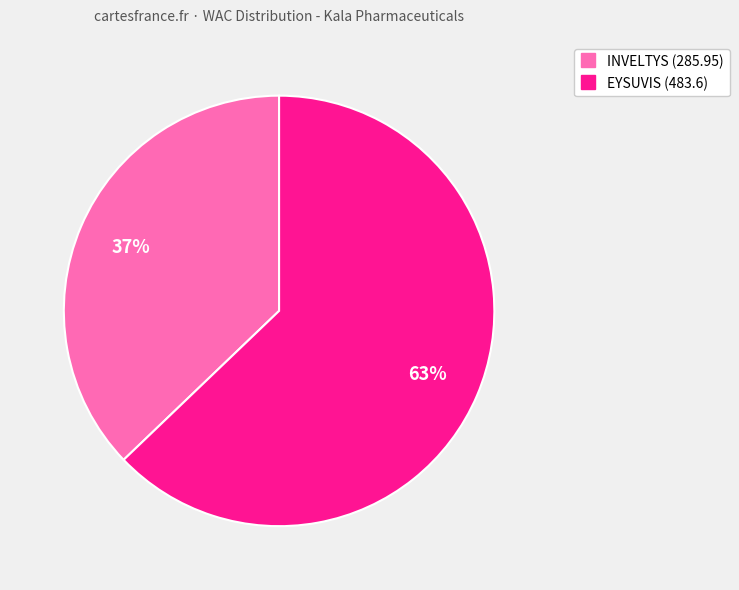

To the nearest percent, what is the average slice percentage?

50%